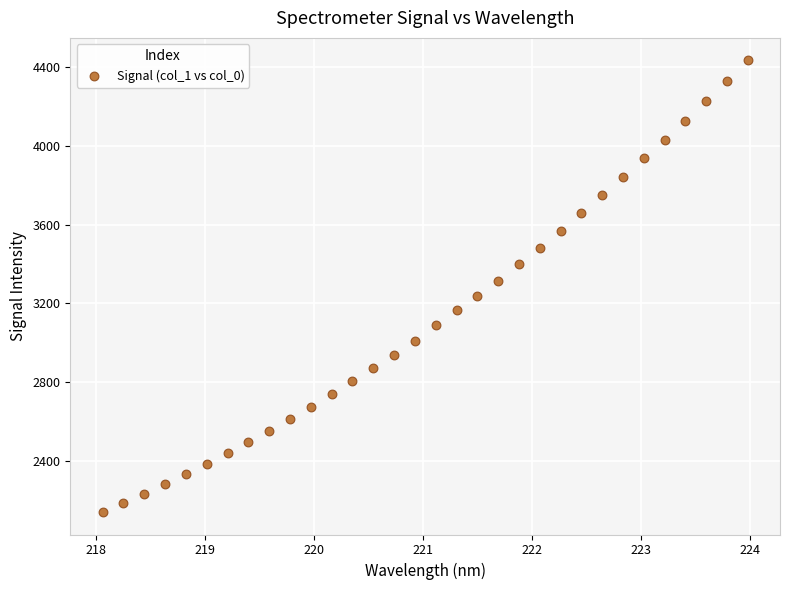

What is the range of Y values (max minus min)?

2296.6